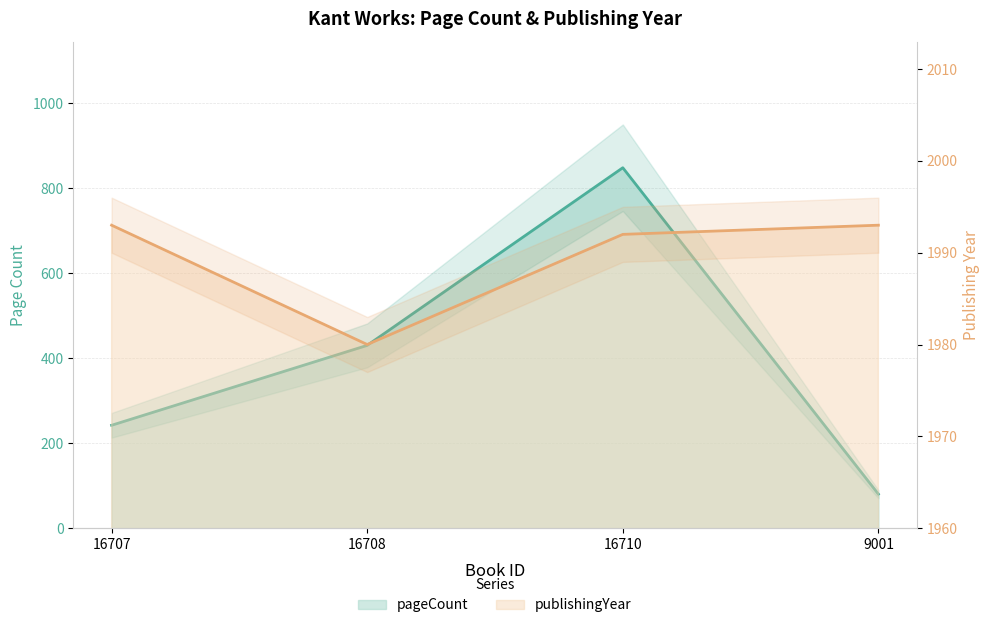

True or false: pageCount has a value of 848 at 16710.

True